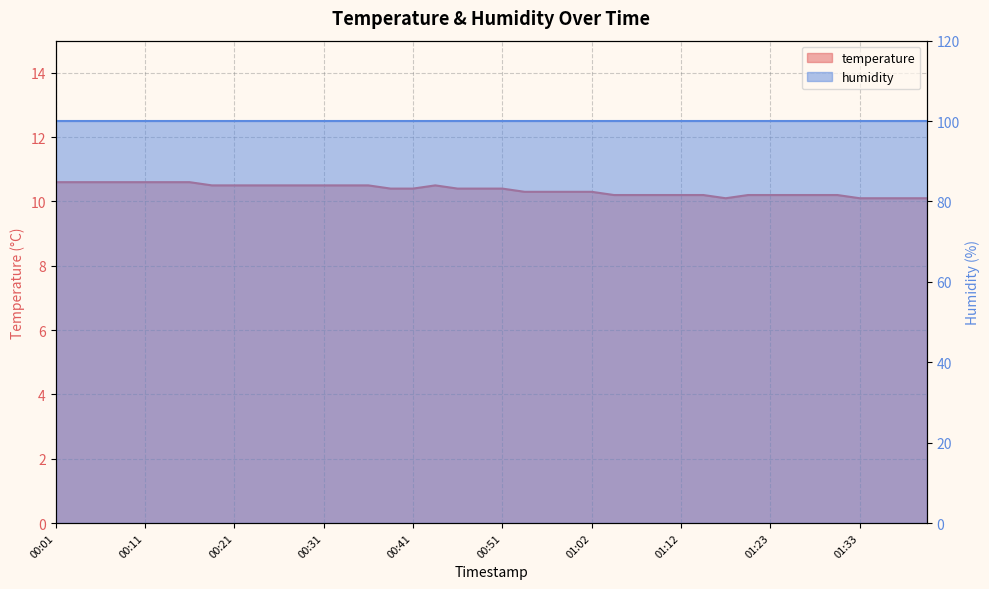

Reading left to right, extract all data points from this chart.

10.6	10.6	10.6	10.6	10.6	10.6	10.6	10.5	10.5	10.5	10.5	10.5	10.5	10.5	10.5	10.4	10.4	10.5	10.4	10.4	10.4	10.3	10.3	10.3	10.3	10.2	10.2	10.2	10.2	10.2	10.1	10.2	10.2	10.2	10.2	10.2	10.1	10.1	10.1	10.1